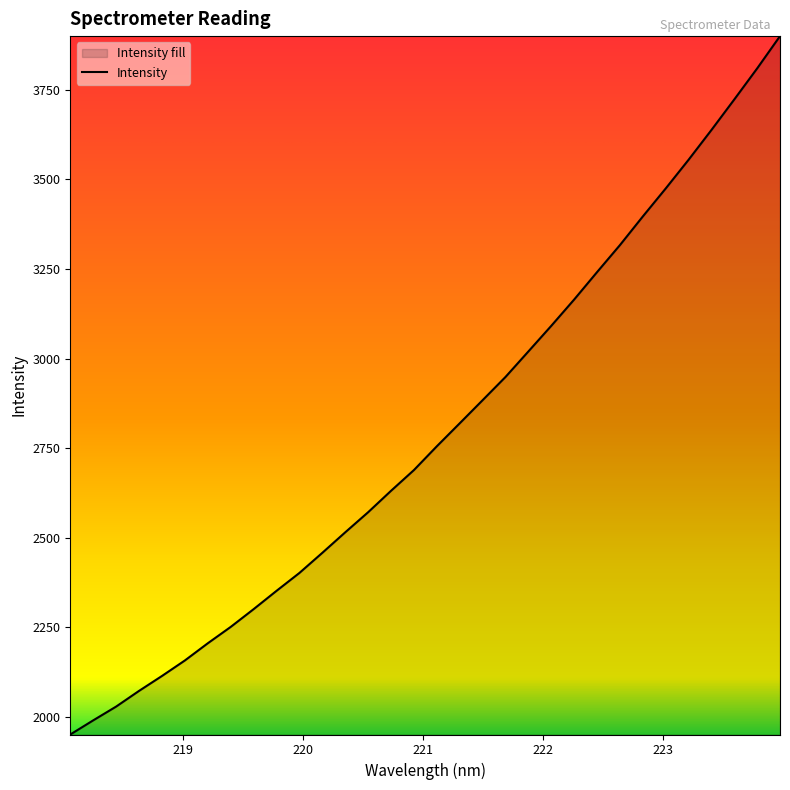

What is the sum of all values?

89424.3